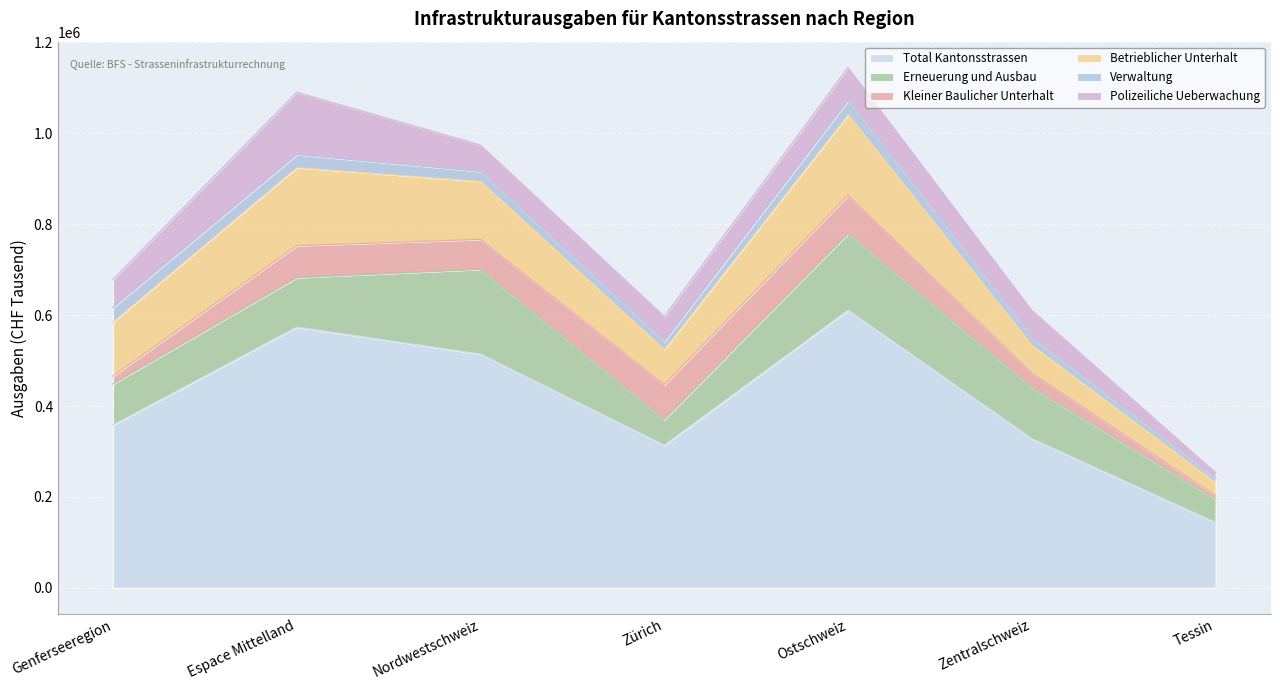

True or false: Betrieblicher Unterhalt has a value of 77429 at Zürich.

True